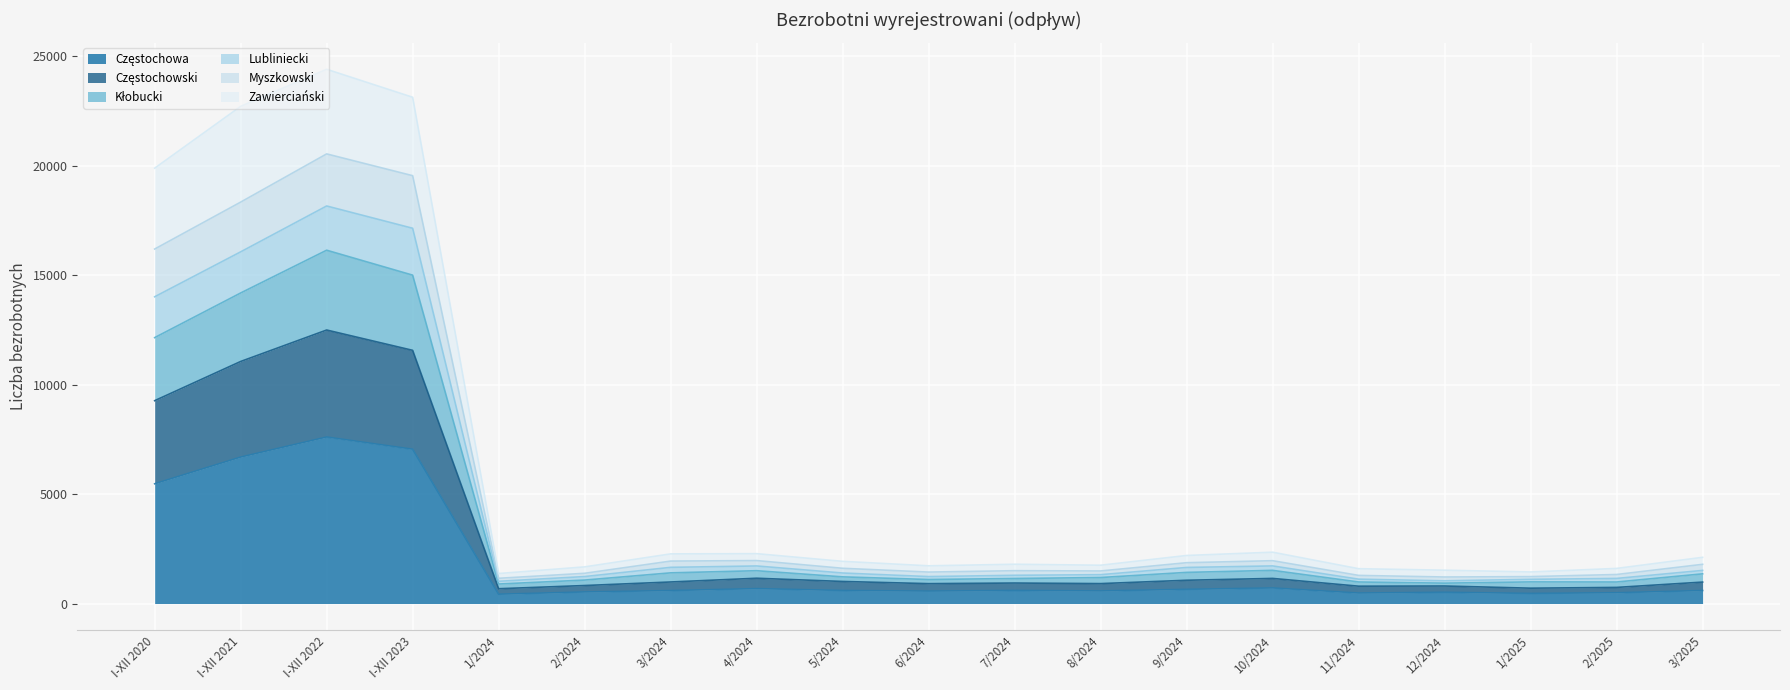

How many lines are shown in the chart?

6